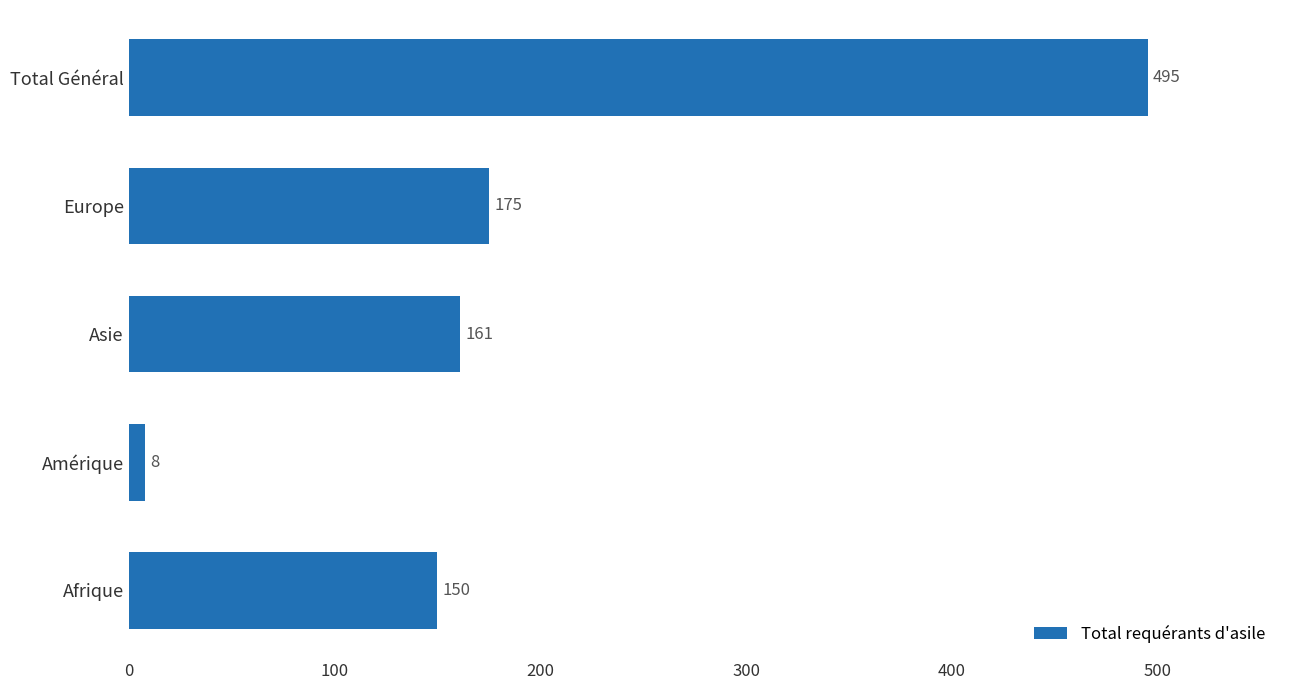

List the labels in order of value, largest first.

Total Général, Europe, Asie, Afrique, Amérique